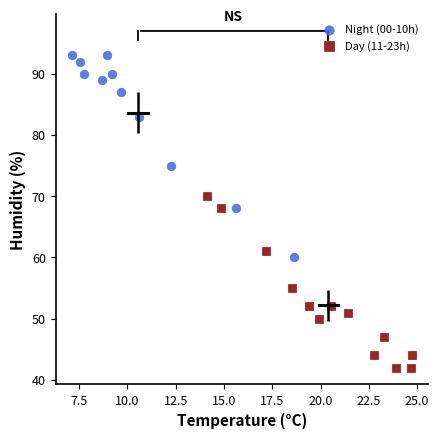

Which series has the largest Y range (max minus min)?

Night (00-10h)